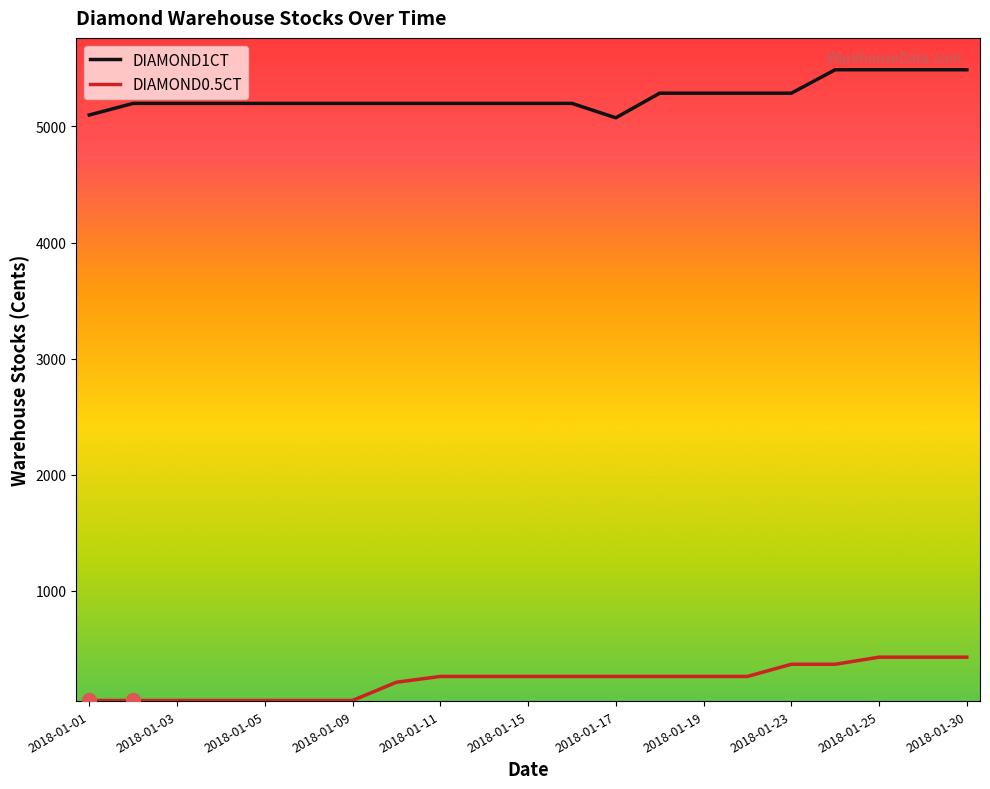

Which series has the largest total across all categories?

DIAMOND1CT